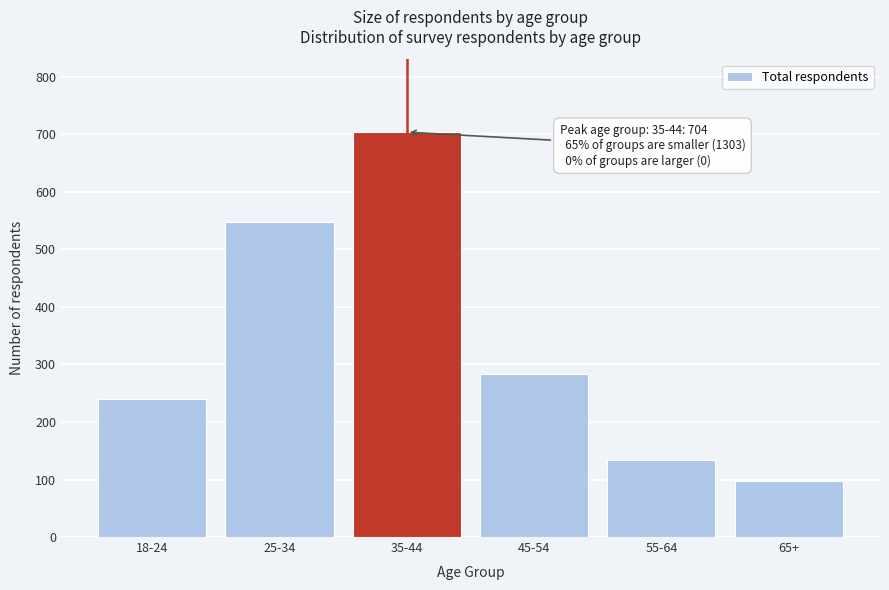

Reading left to right, what are all the values shown in this chart?

18-24=240	25-34=547	35-44=704	45-54=284	55-64=134	65+=98